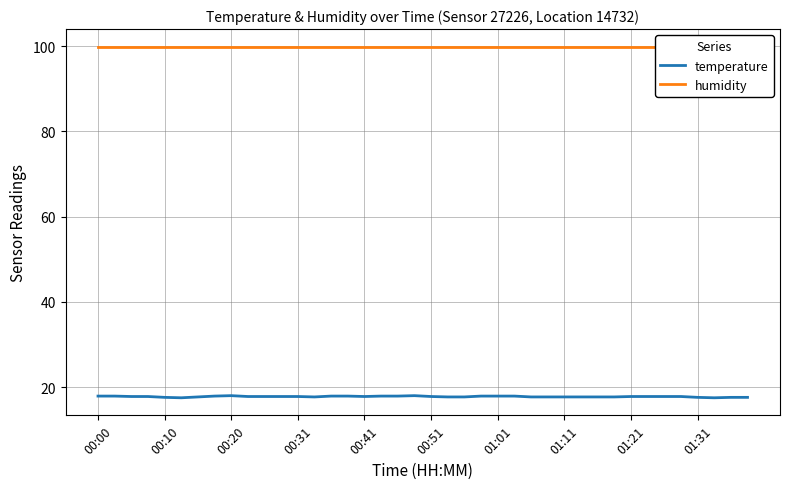

The value of temperature at 00:00 is 5.0. True or false?

False